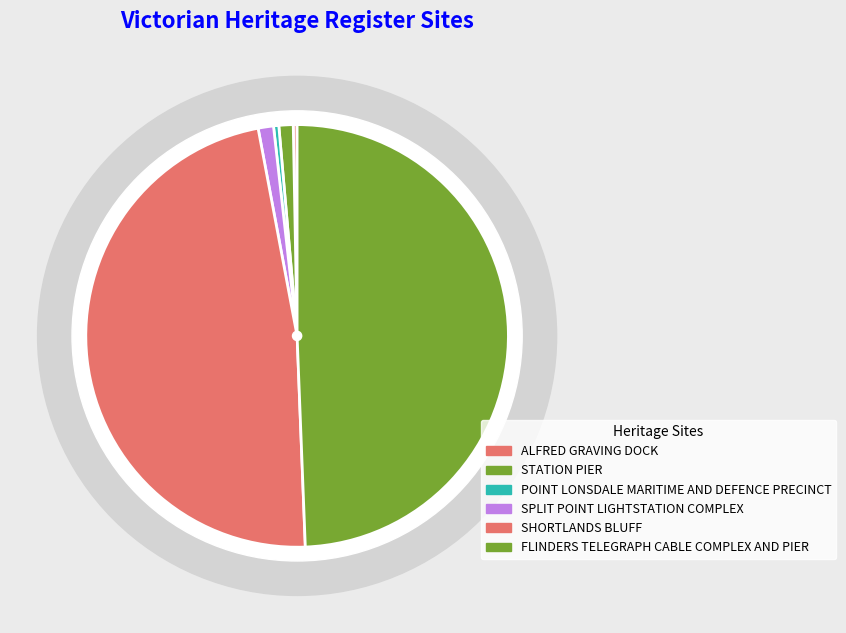

To the nearest percent, what is the difference between the SHORTLANDS BLUFF and STATION PIER slice percentages?

47%